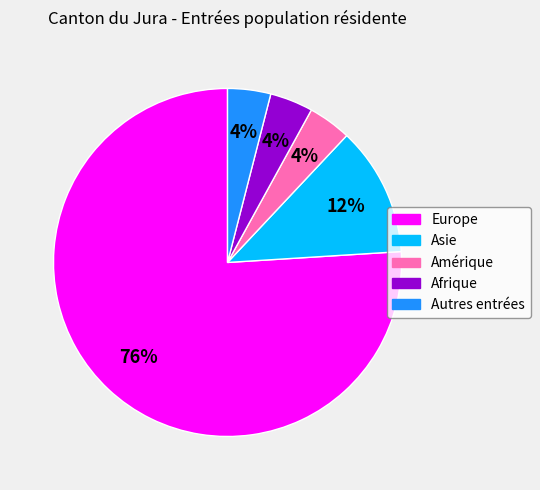

What percentage is the Amérique slice, to the nearest percent?

4%